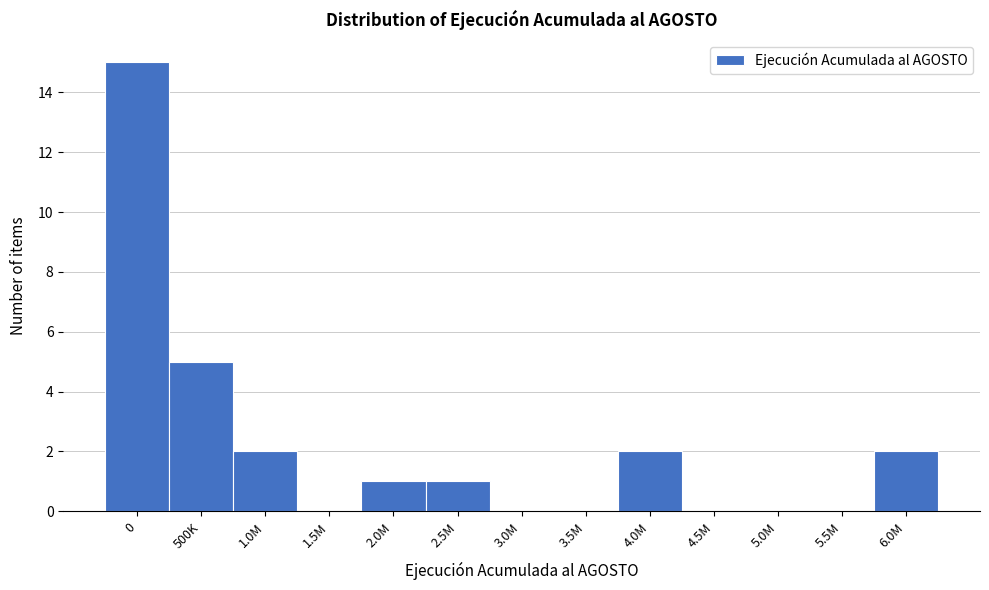

Reading right to left, list all the values displayed in this chart.

6.0M=2	5.5M=0	5.0M=0	4.5M=0	4.0M=2	3.5M=0	3.0M=0	2.5M=1	2.0M=1	1.5M=0	1.0M=2	500K=5	0=15